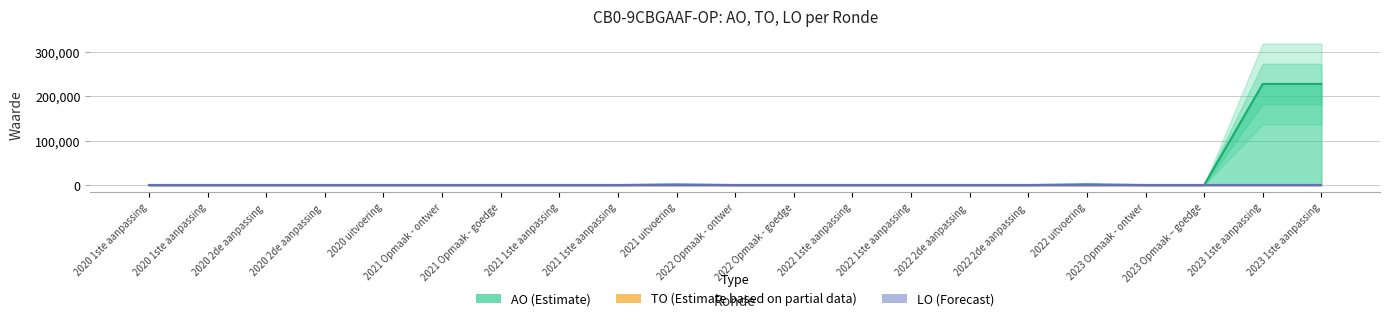

True or false: AO and TO intersect in this chart.

False